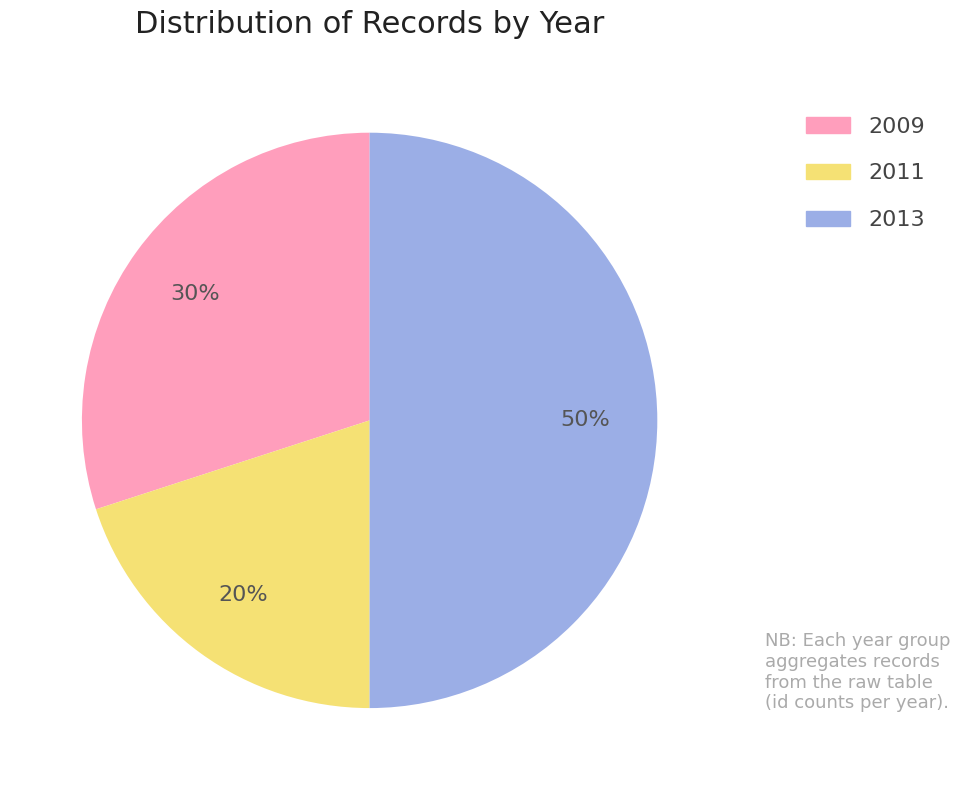

How many segments does this pie chart have?

3